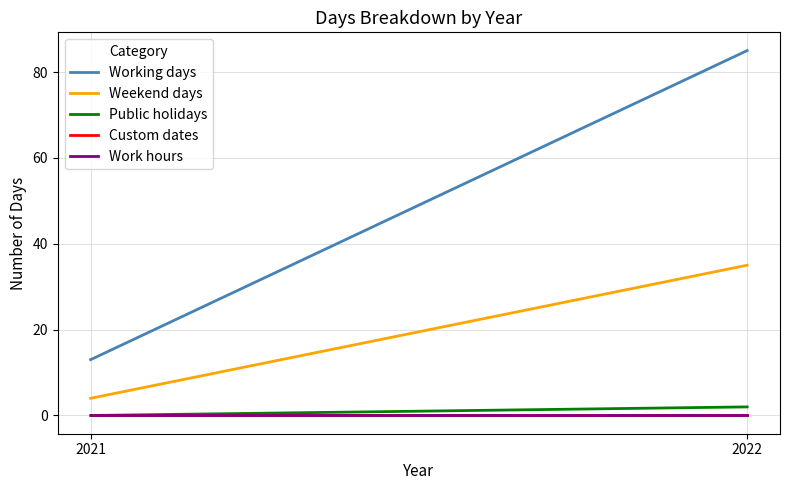

Reading right to left, transcribe all the data shown in this chart.

Working days: 85	13
Weekend days: 35	4
Public holidays: 2	0
Custom dates: 0	0
Work hours: 0	0